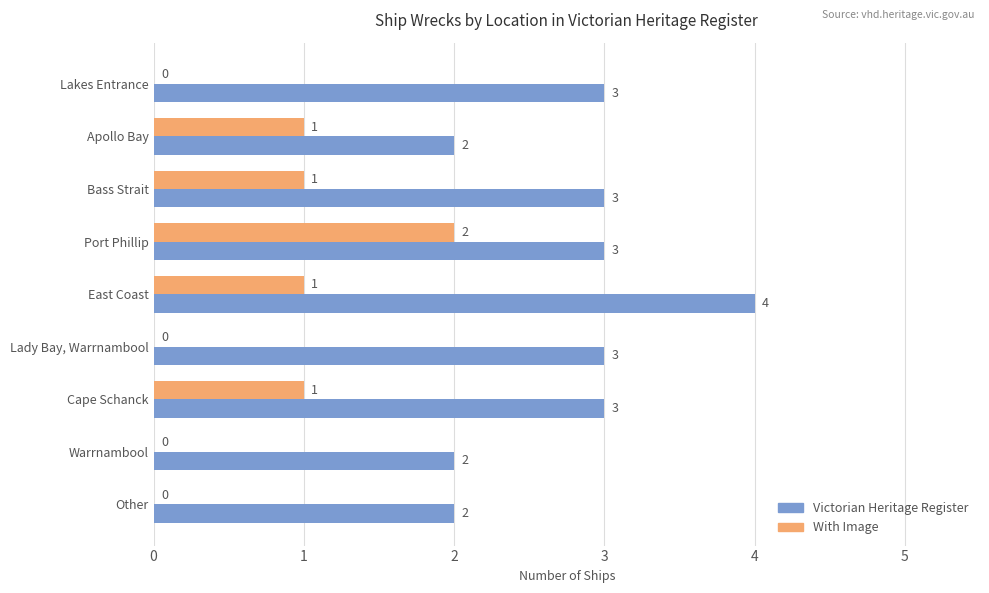

How many With Image values are between 0 and 1?

8